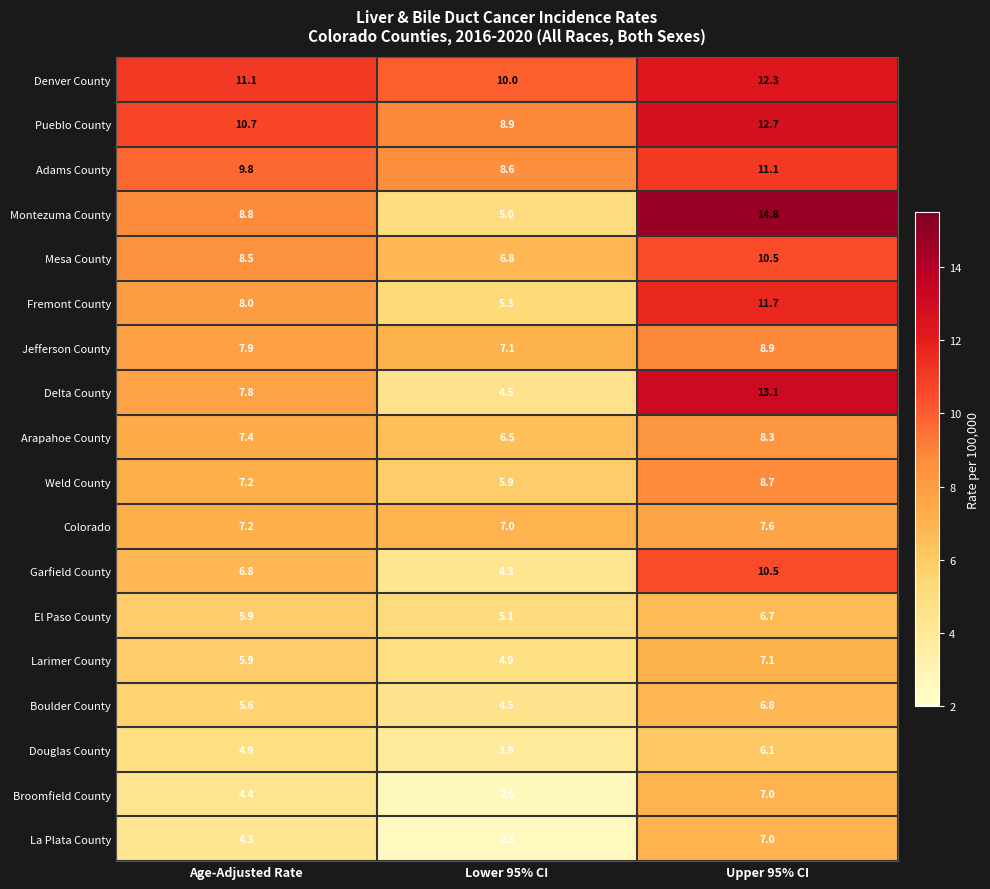

Which category has the highest value across all series?

Upper 95% CI